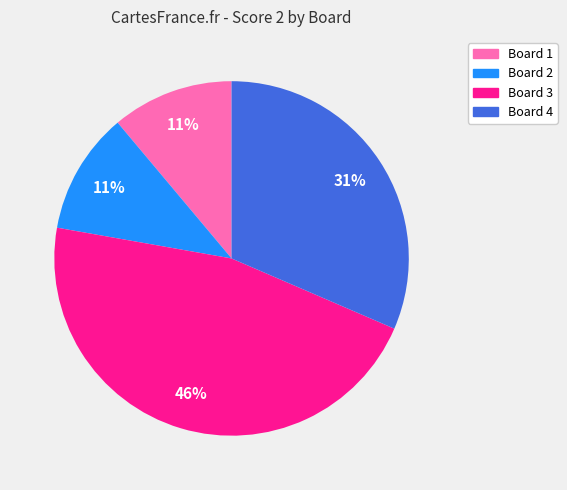

To the nearest percent, what is the average slice percentage?

25%